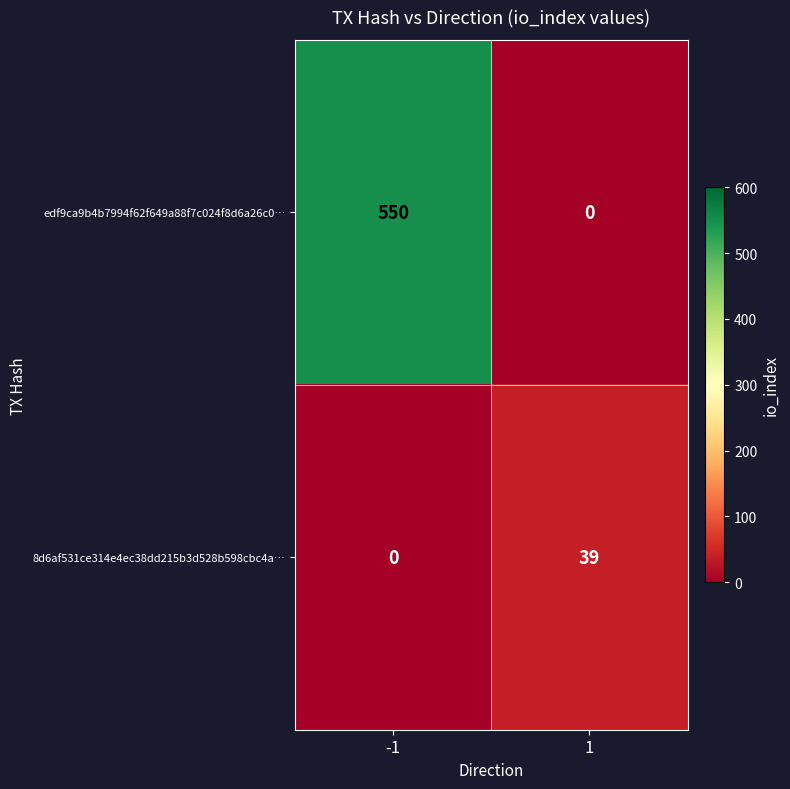

What is the sum of all edf9ca9b4b7994f62f649a88f7c024f8d6a26c0… values?

550